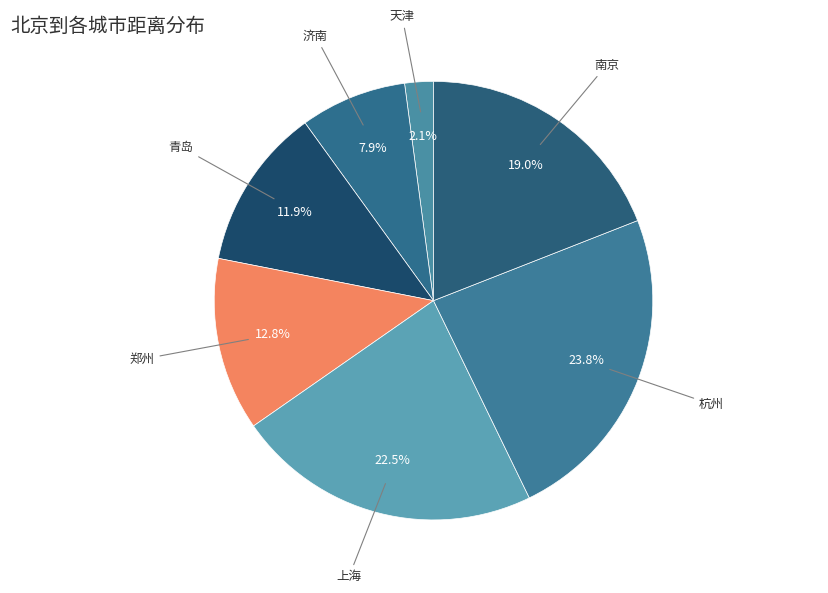

Is it true that 天津 is 7% of the pie?

False